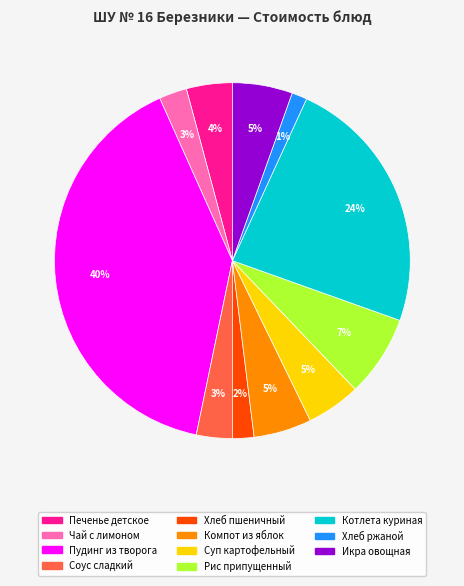

Which category has the smallest portion of the pie?

Хлеб ржаной